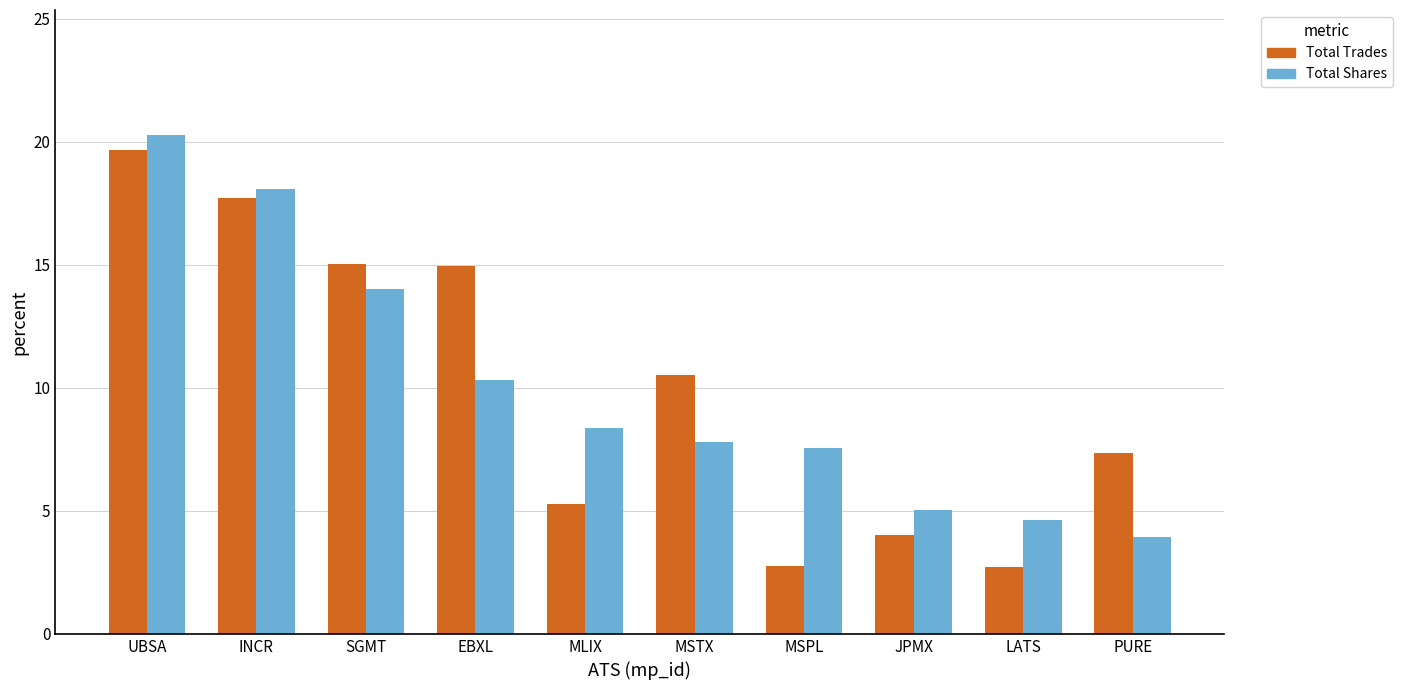

True or false: Total Shares has a value of 7.5 at MSPL.

True